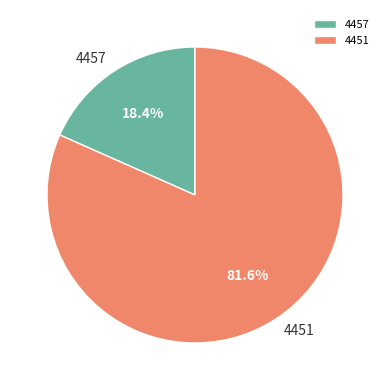

Count the number of slices in the pie.

2